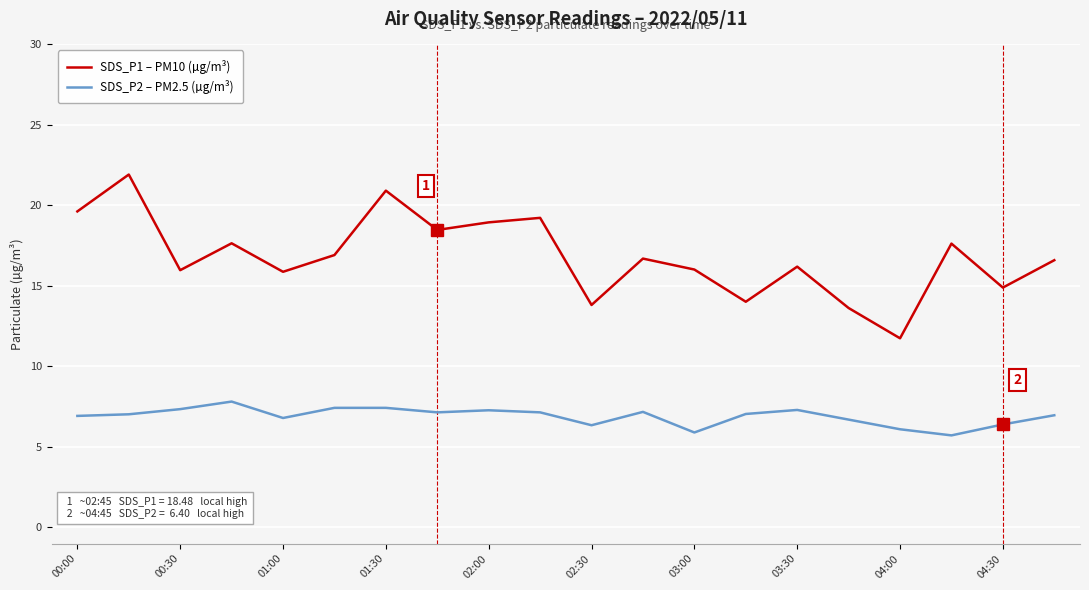

What is the average value of the SDS_P1 – PM10 (µg/m³) series?

16.8